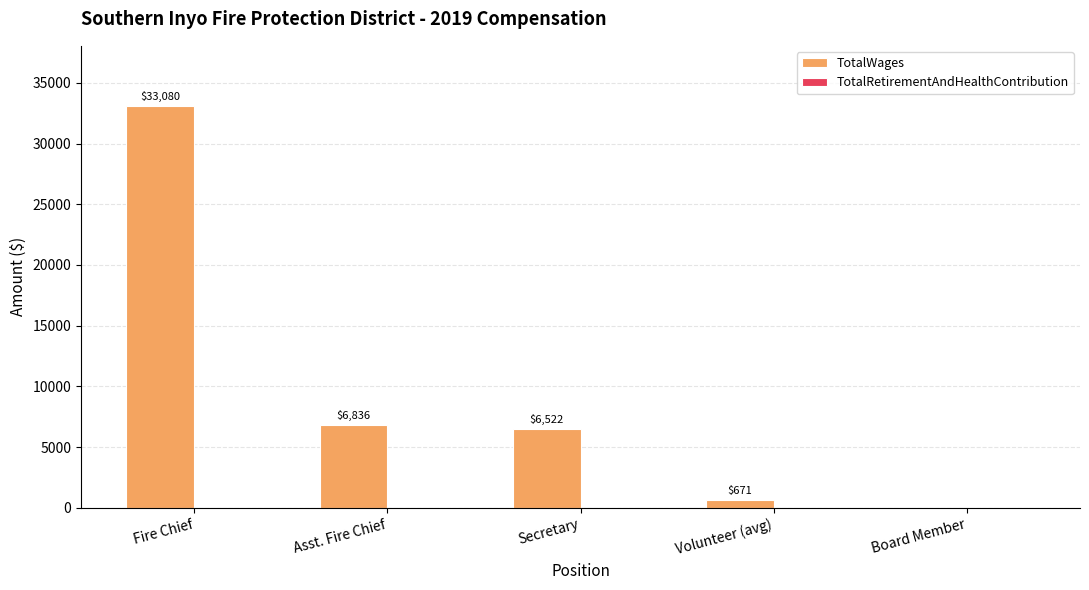

Count the number of data series in this chart.

1